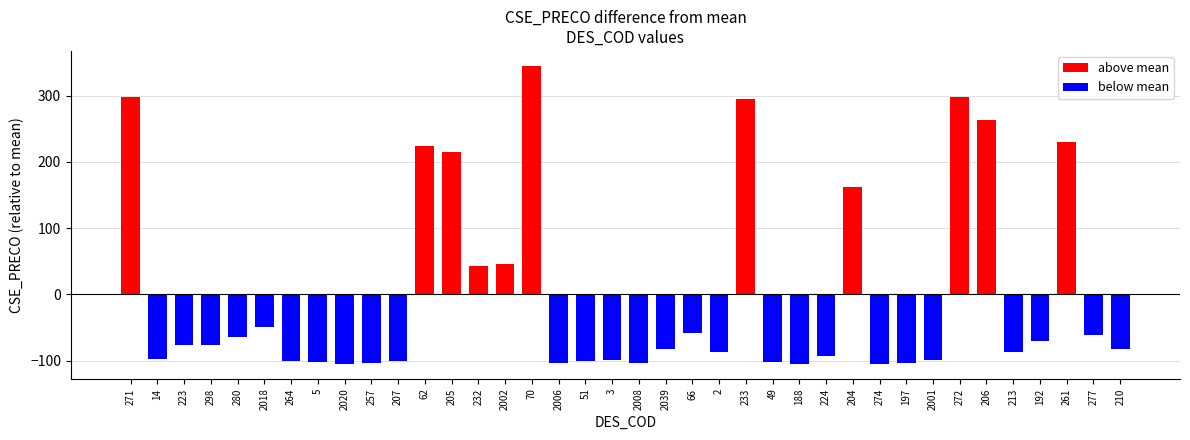

The chart shows a value of 513.1 at 261. True or false?

False